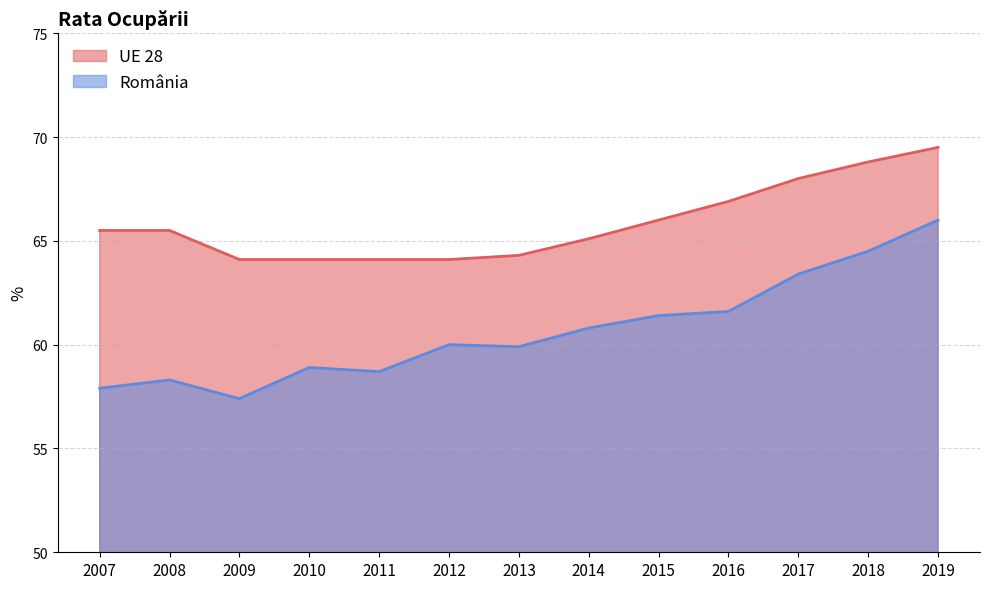

Rank the series by their maximum value, from lowest to highest.

România, UE 28